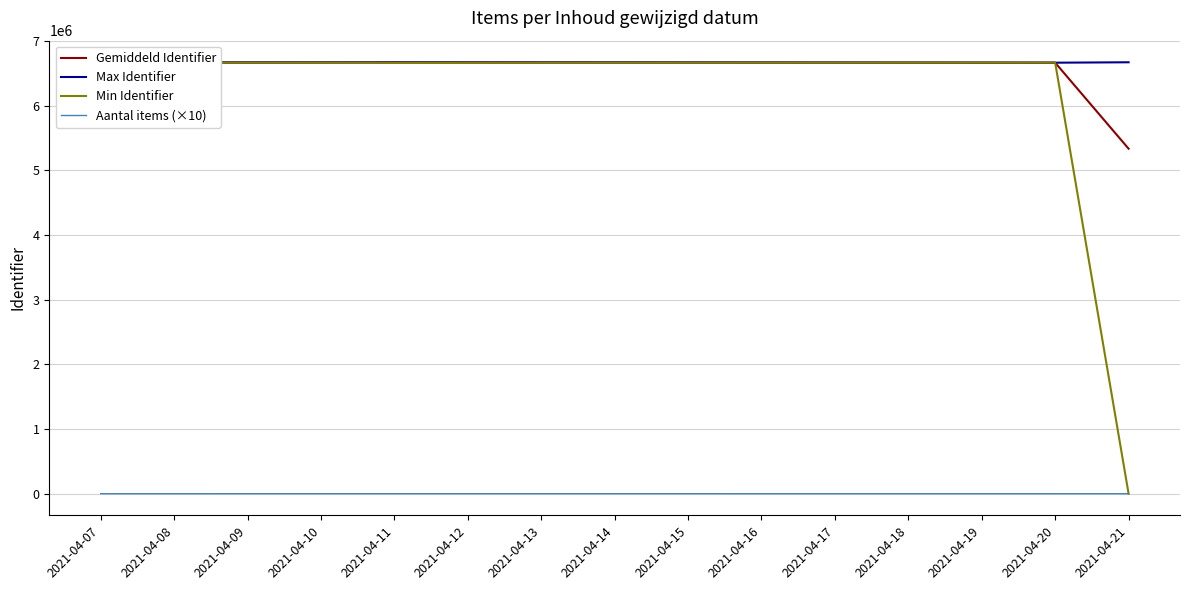

True or false: Aantal items (×10) and Max Identifier intersect in this chart.

False